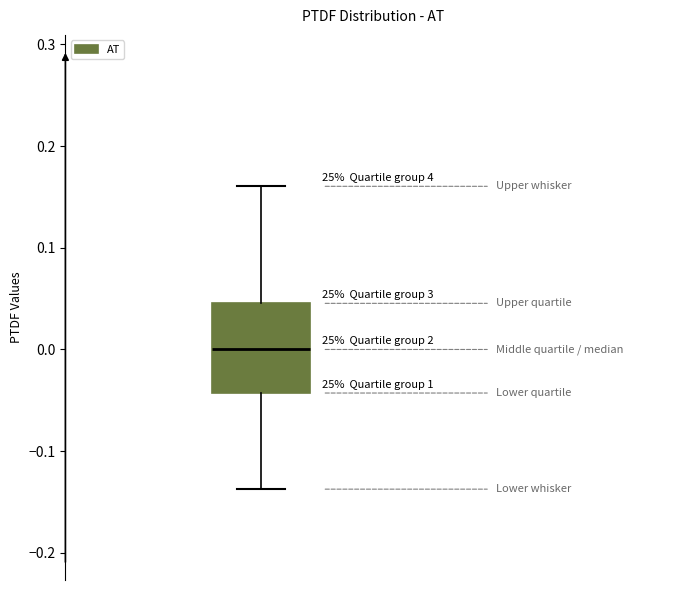

Transcribe this box plot: give where the median line is, the range the box spans, and where the two whiskers end, as read against the y-axis. The values are not printed on the chart, so give them approximately, as read against the axis.

median 0.00, box -0.04 to 0.05, whiskers -0.14 to 0.16